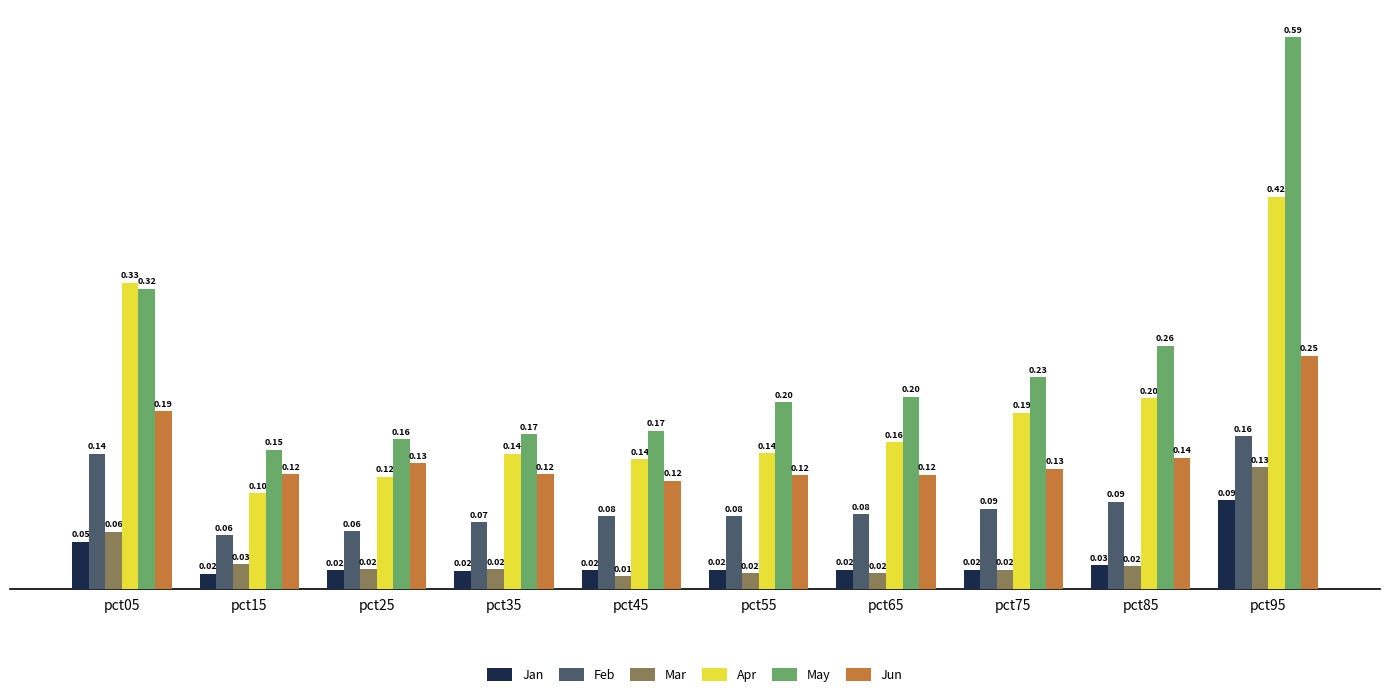

At pct15, list the series in order from smallest to largest.

Jan, Mar, Feb, Apr, Jun, May